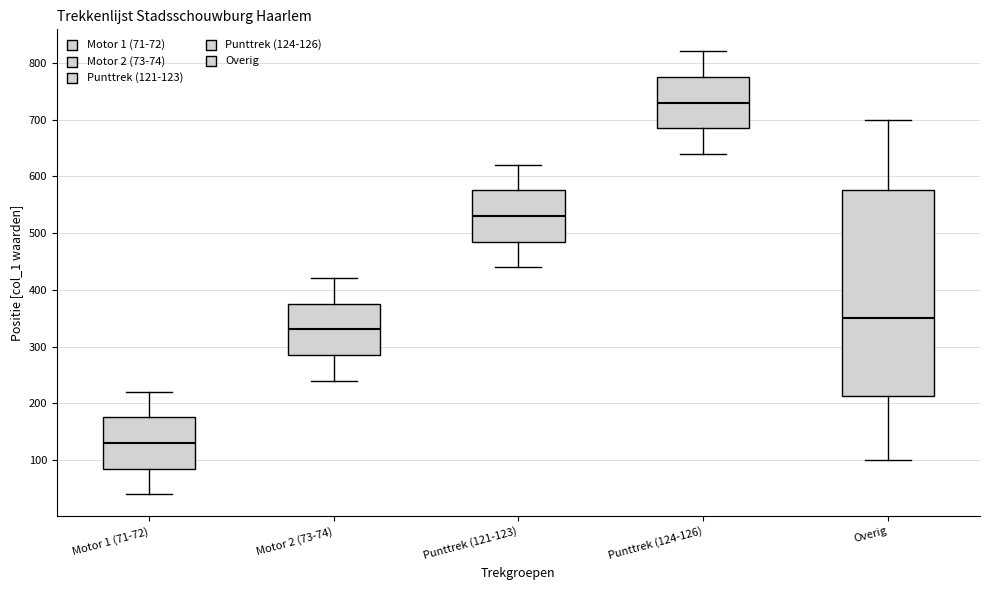

Which box's median line is the lowest?

Motor 1 (71-72)